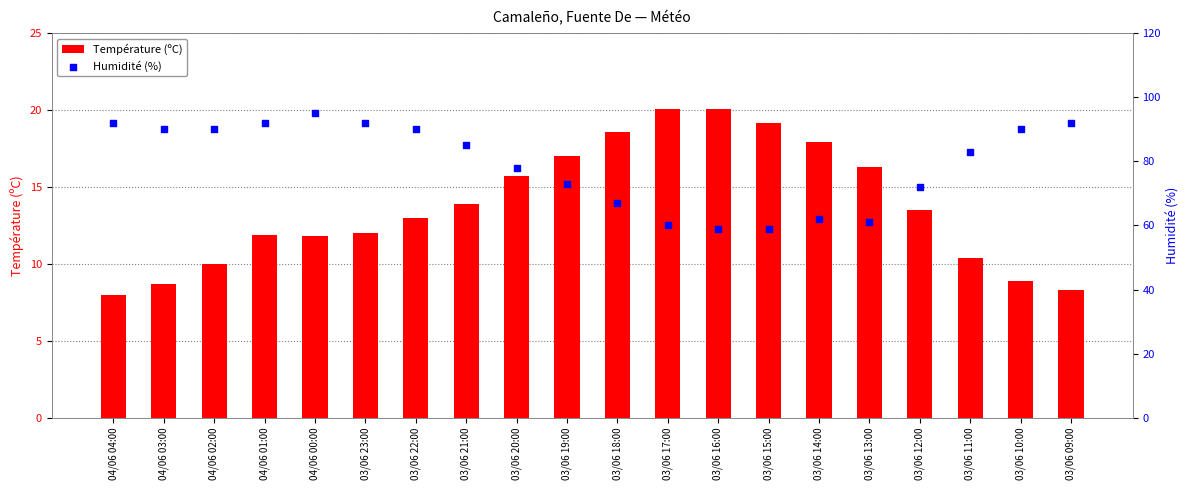

Which series contains the highest Y value?

Humidité (%)